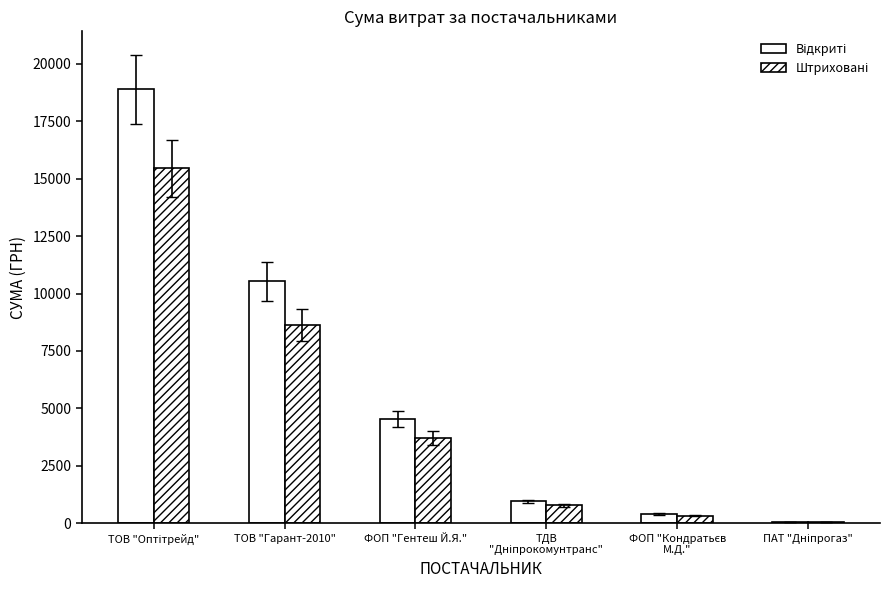

Which category has the highest value across all series?

ТОВ "Оптітрейд"